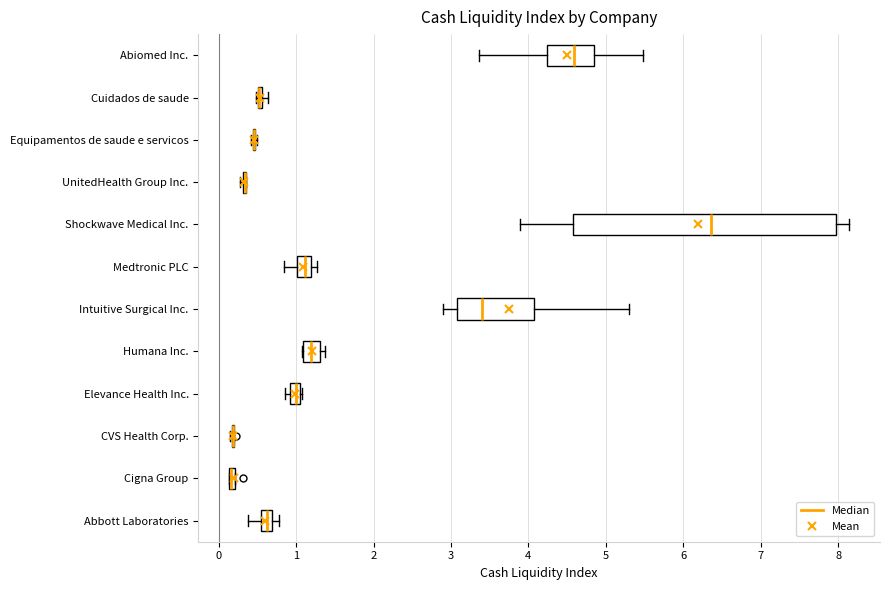

Where does the left whisker of the box for Shockwave Medical Inc. end on the x-axis? The values are not printed on the chart, so give them approximately, as read against the axis.

3.9